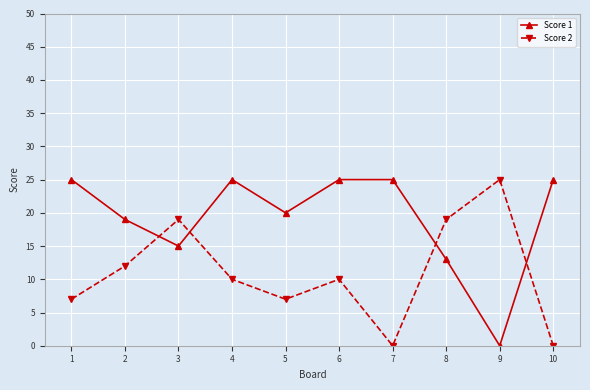

Between 2 and 7, which series saw the biggest shift?

Score 2